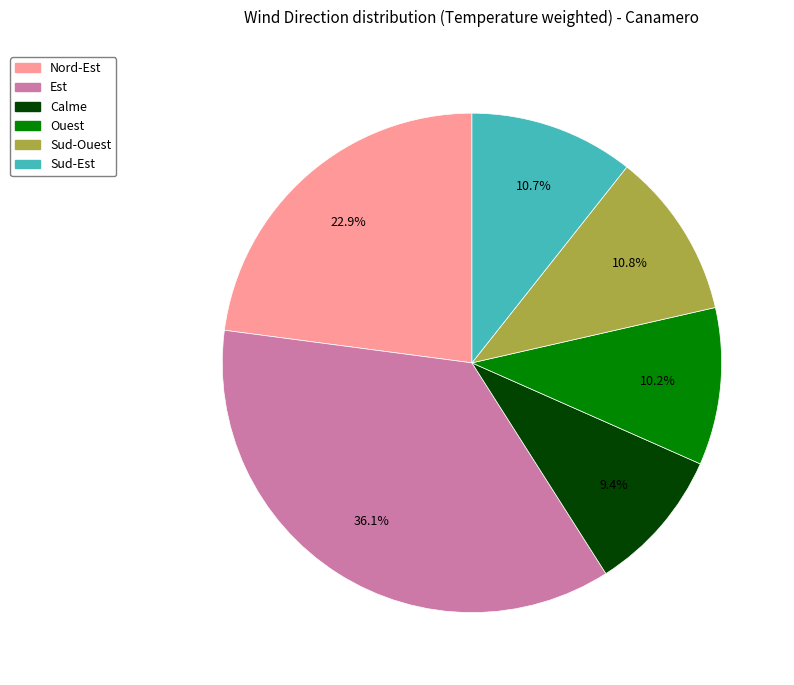

Is there a majority slice in this chart?

No